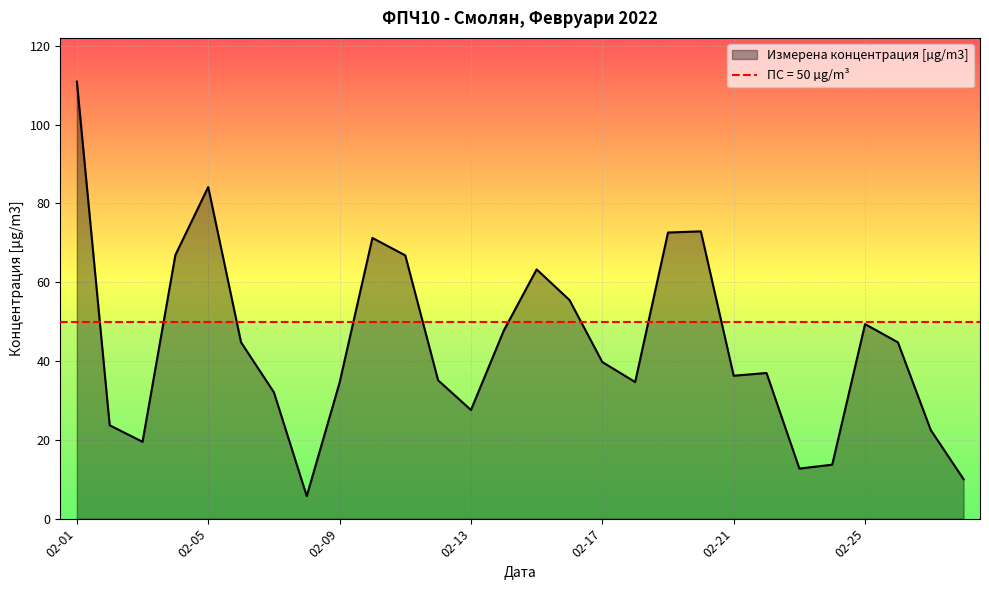

The value of Измерена концентрация [µg/m3] at 02-09 is 46.9. True or false?

False